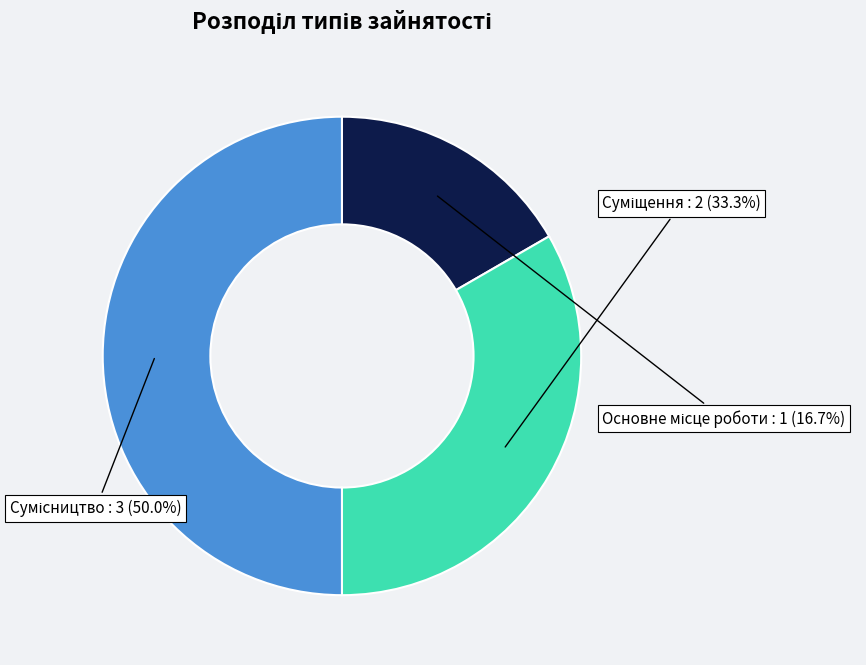

Count the number of slices in the pie.

3